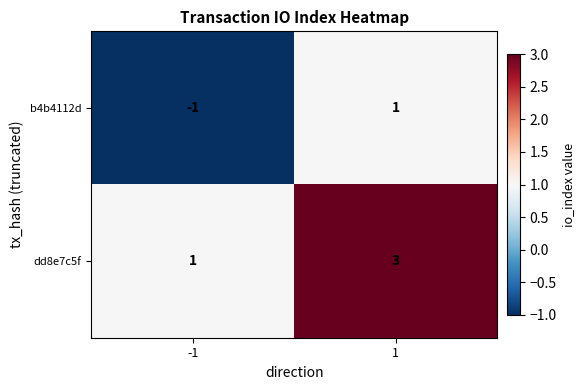

What is the total value across all series at 1?

4